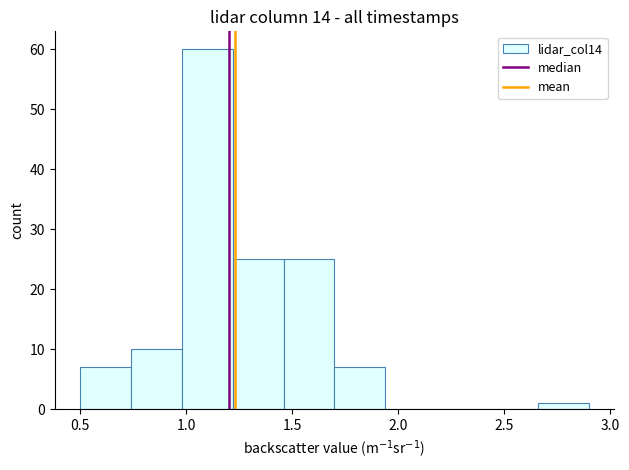

Which range on the x-axis has the tallest bar?

0.98 to 1.22